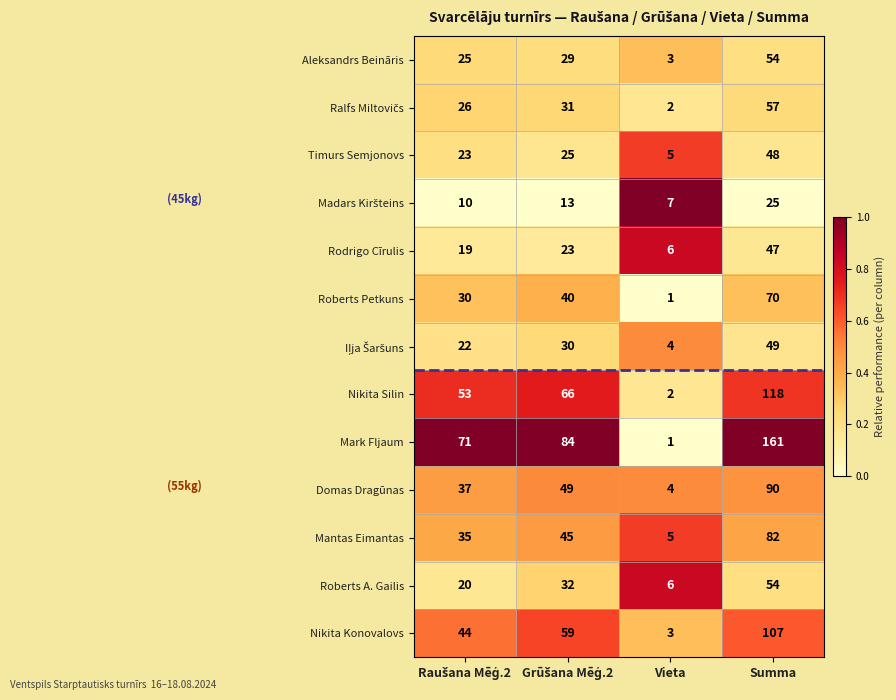

Which label corresponds to the largest value in the chart?

Summa